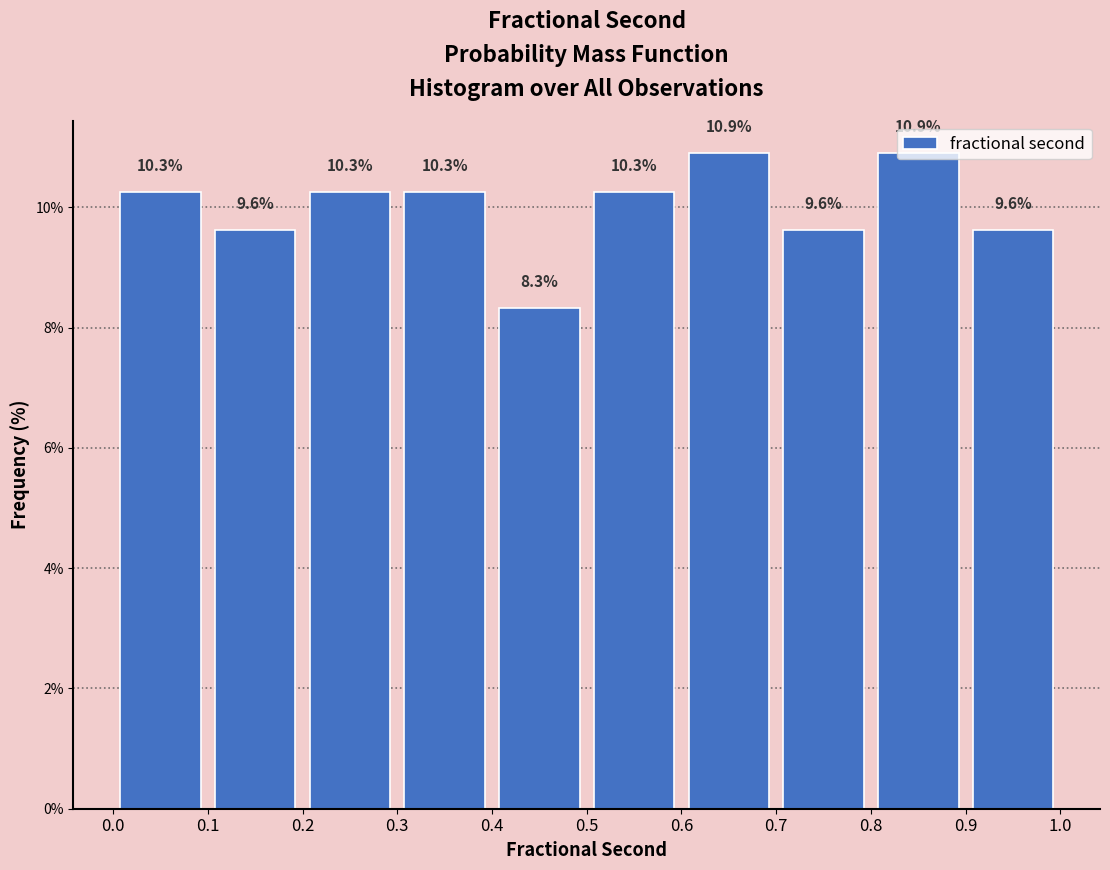

Reading left to right, transcribe this chart: for each bar, give the range it covers on the x-axis and its height.

0.0 to 0.1: 10.3
0.1 to 0.2: 9.6
0.2 to 0.3: 10.3
0.3 to 0.4: 10.3
0.4 to 0.5: 8.3
0.5 to 0.6: 10.3
0.6 to 0.7: 10.9
0.7 to 0.8: 9.6
0.8 to 0.9: 10.9
0.9 to 1.0: 9.6